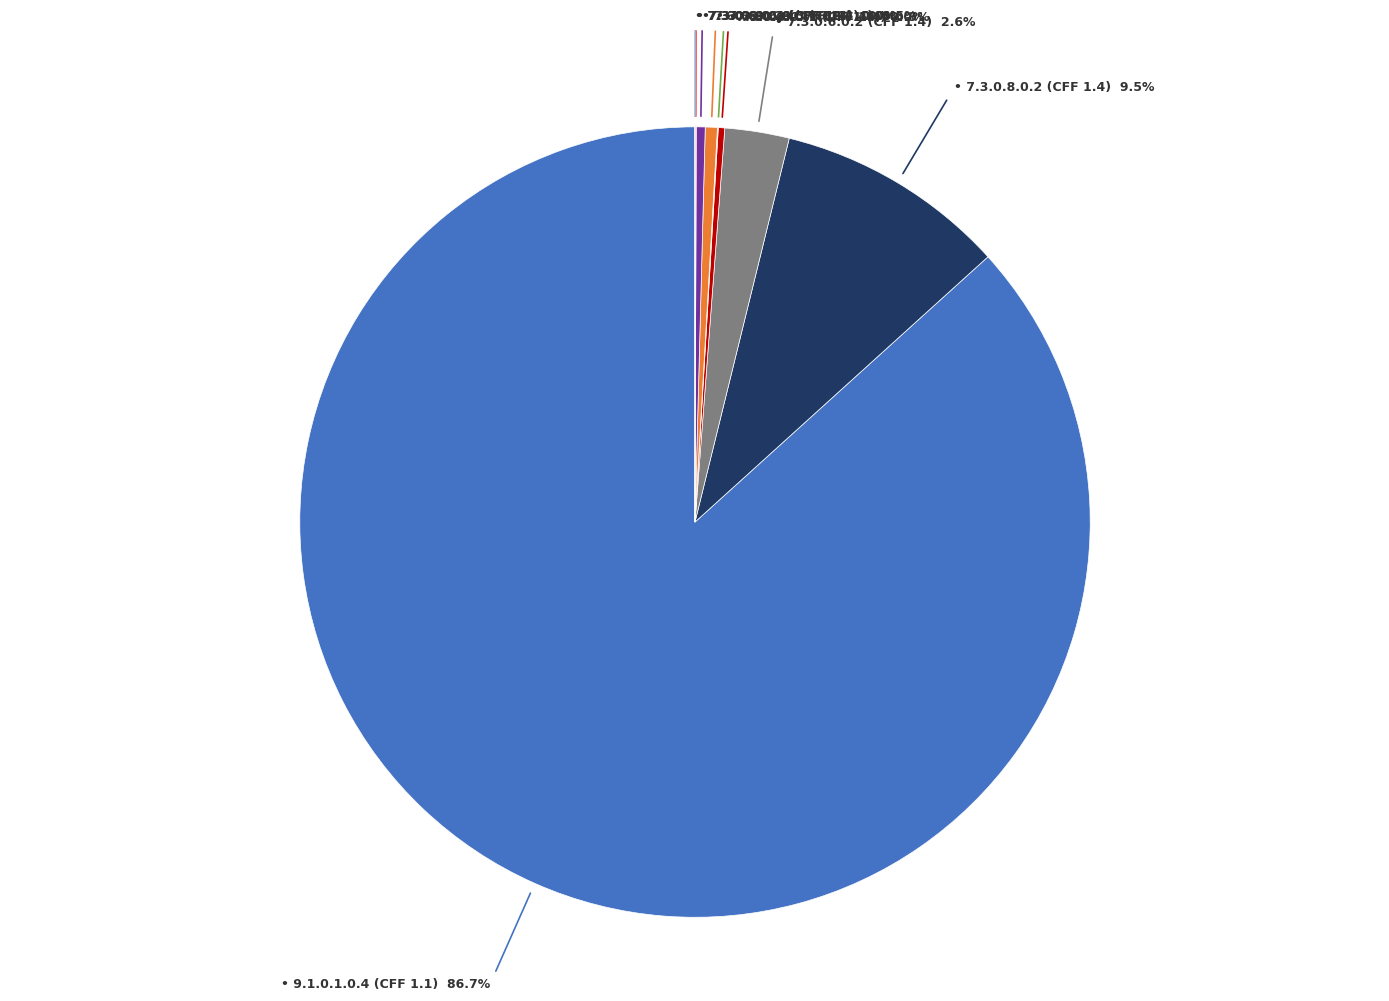

Does any single category account for the majority?

Yes